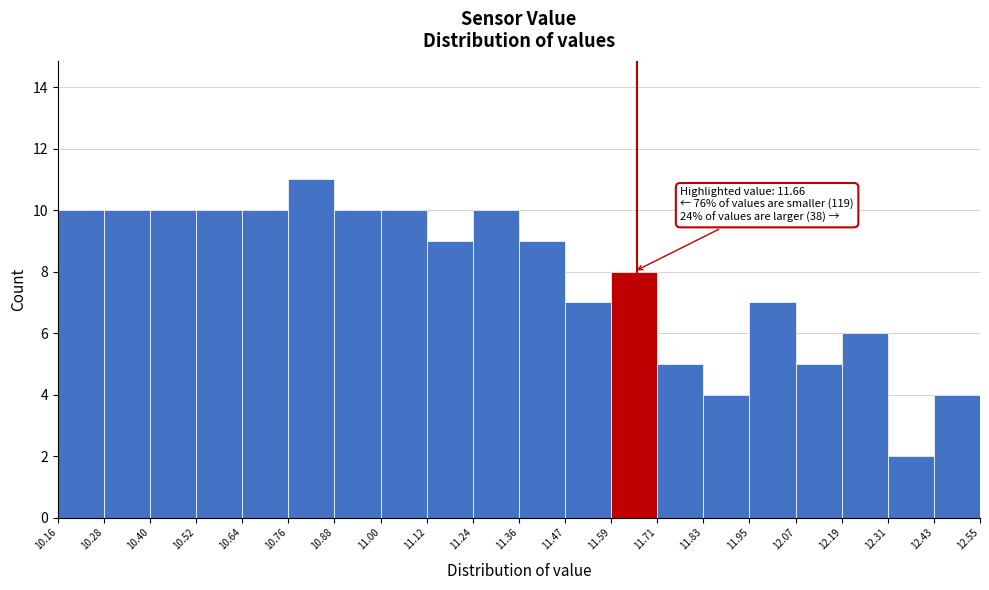

Which range on the x-axis has the tallest bar?

10.76 to 10.88